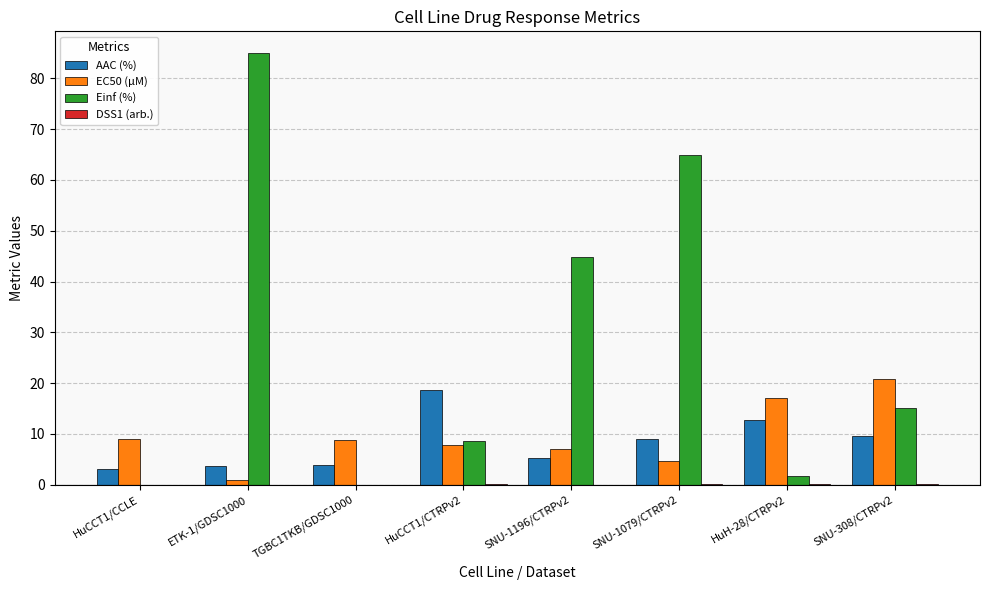

Which series changed the most between ETK-1/GDSC1000 and HuH-28/CTRPv2?

Einf (%)